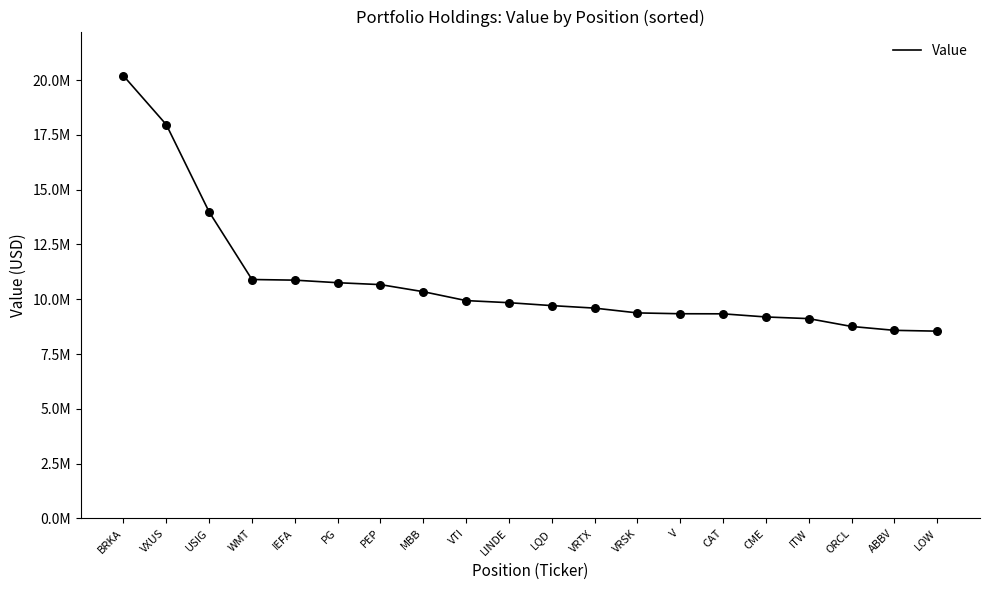

What is the change in value from VTI to LQD?

-228892